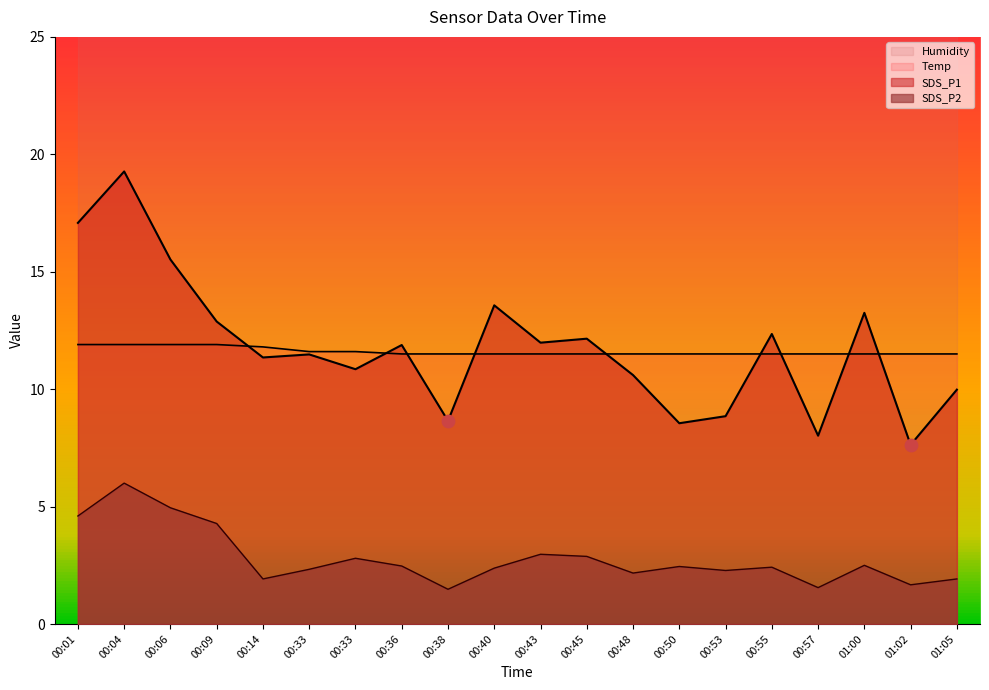

Which series has the largest total across all categories?

SDS_P1